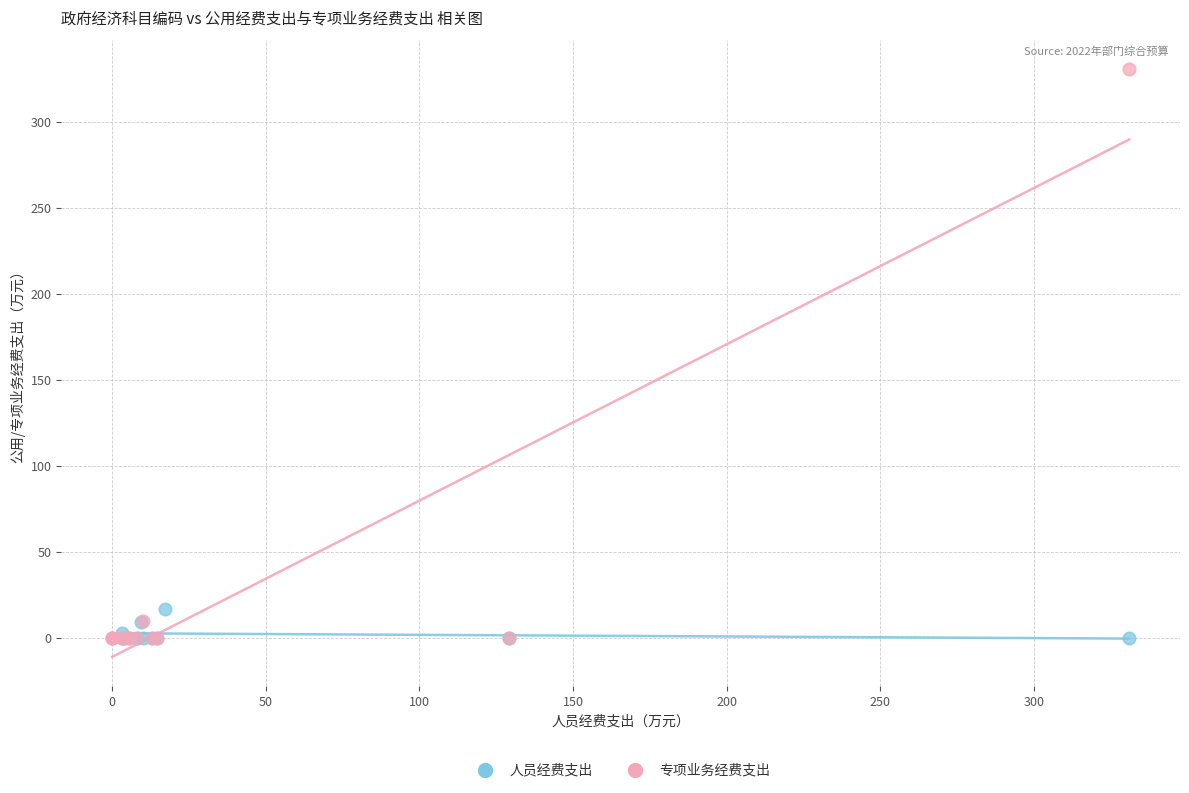

Which series has the widest spread of Y values?

专项业务经费支出